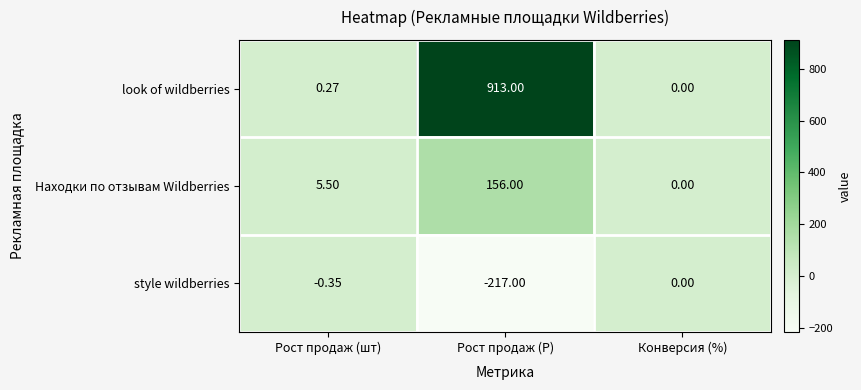

Count the number of data series in this chart.

3